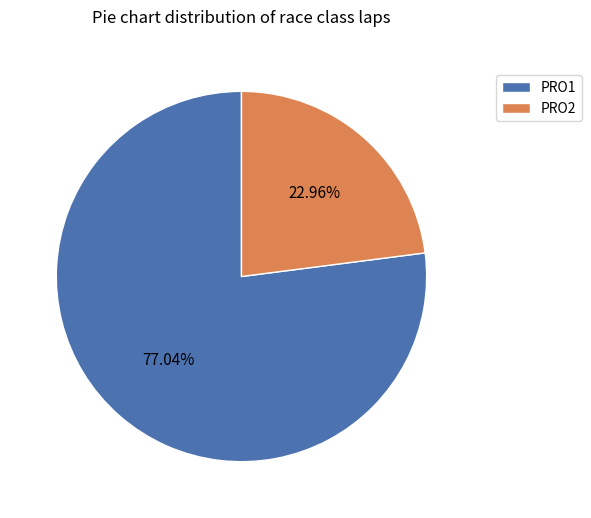

Count the number of slices in the pie.

2